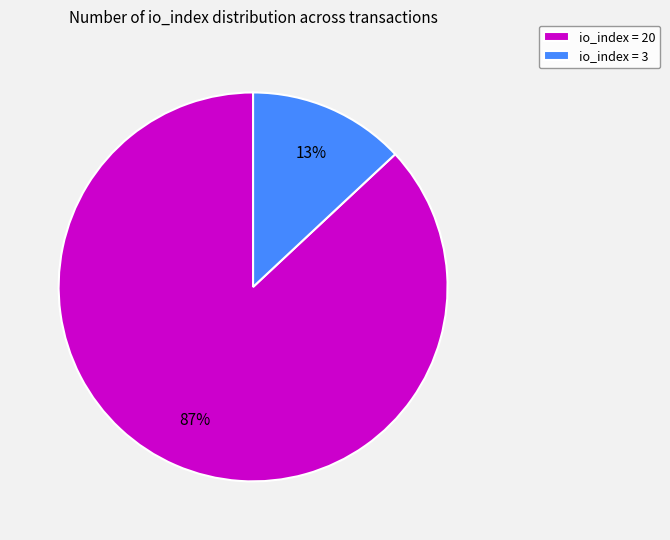

How many segments does this pie chart have?

2